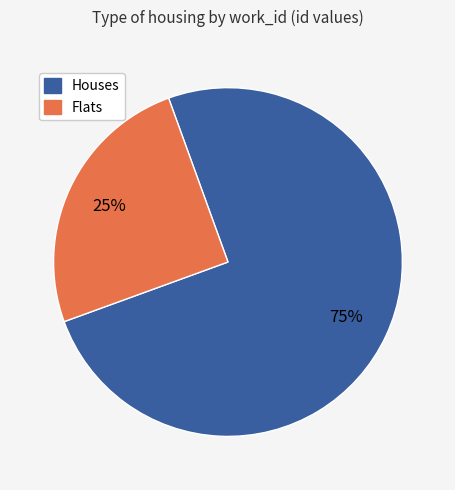

To the nearest percent, what is the average slice percentage?

50%